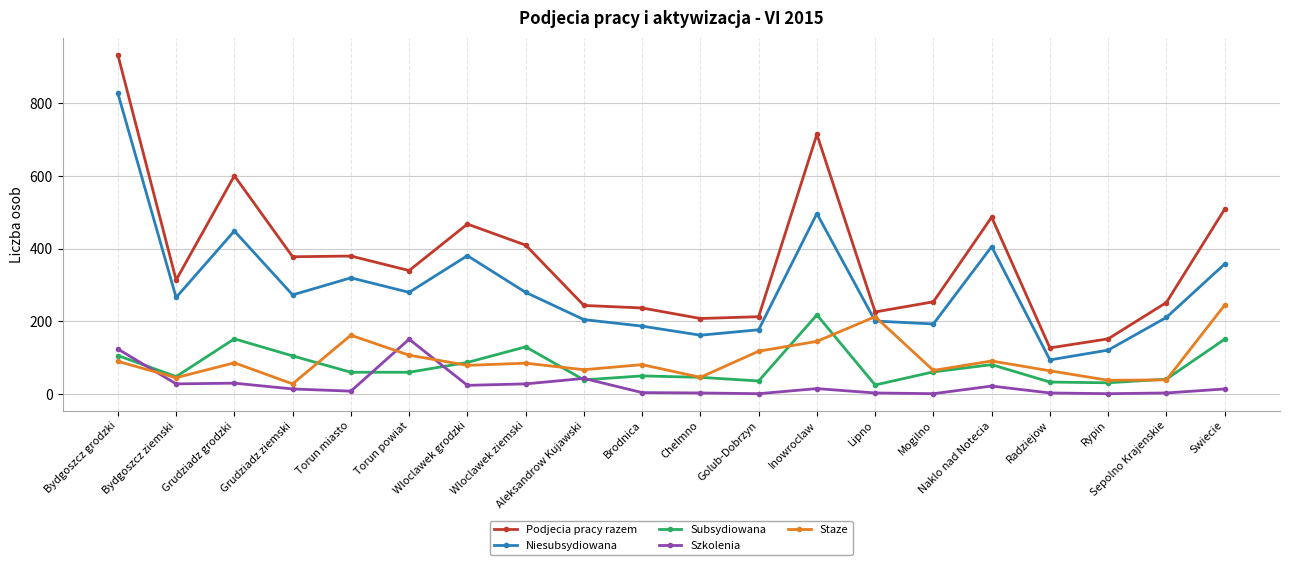

True or false: Niesubsydiowana and Szkolenia cross at least once.

False